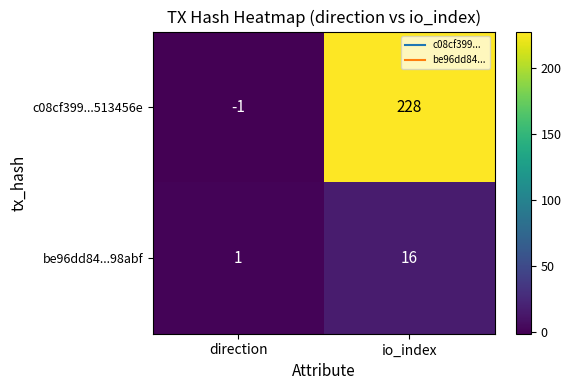

The c08cf399...513456e series shows 228 at io_index. True or false?

True